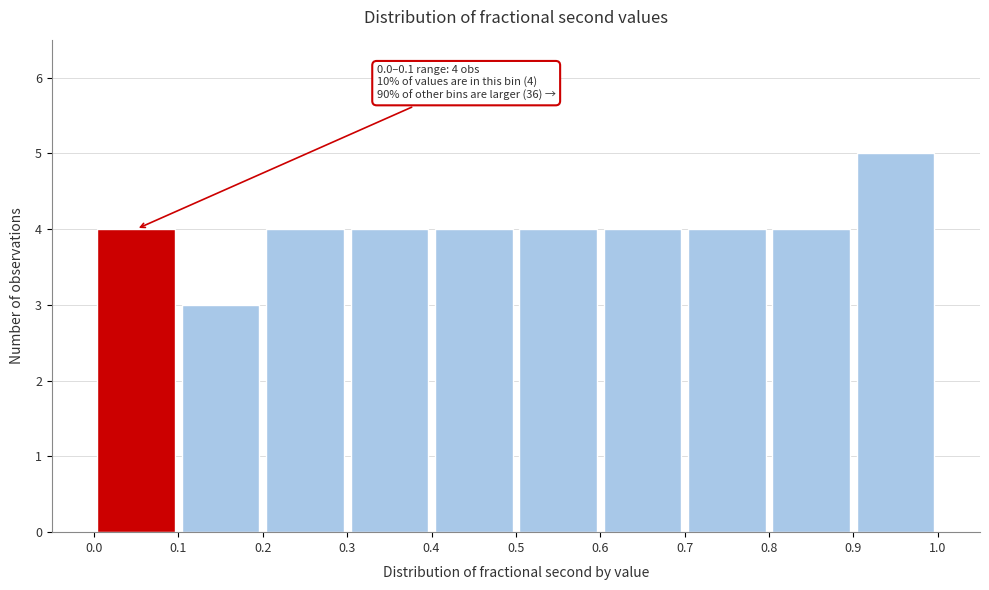

Which range on the x-axis has the tallest bar?

0.9 to 1.0